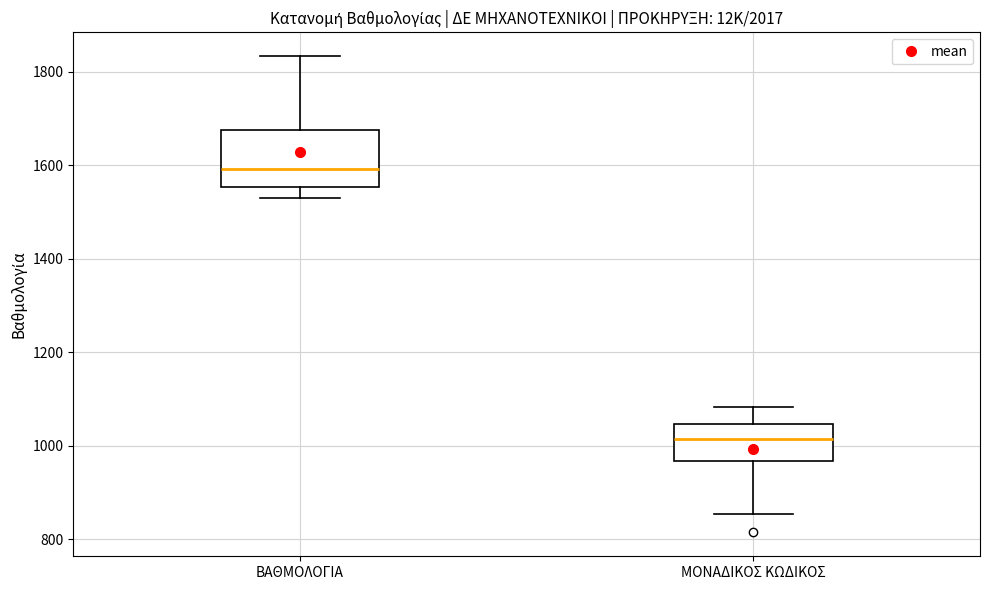

Reading left to right, read every box against the y-axis: the position of its median line, the range the box covers, and the ends of its whiskers. The values are not printed on the chart, so give them approximately, as read against the axis.

ΒΑΘΜΟΛΟΓΙΑ: median 1600, box 1560 to 1680, whiskers 1520 to 1840
ΜΟΝΑΔΙΚΟΣ ΚΩΔΙΚΟΣ: median 1020, box 960 to 1040, whiskers 860 to 1080